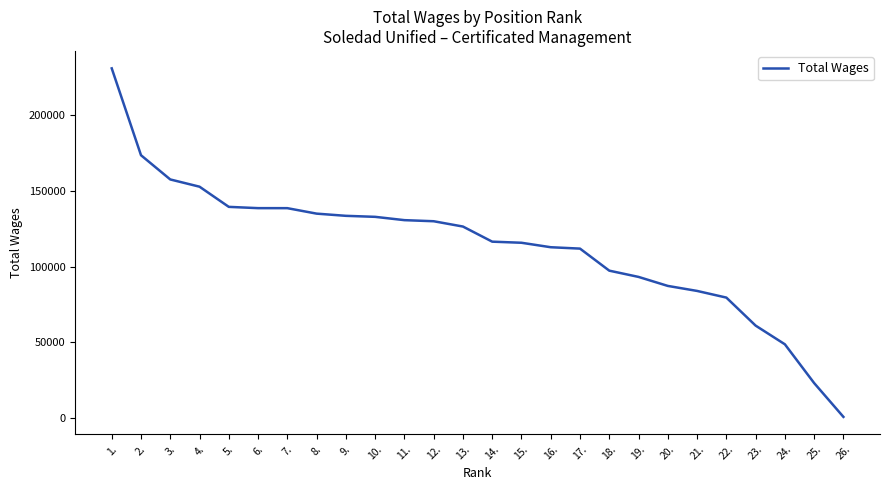

Is it true that the value at 26. is 604?

True